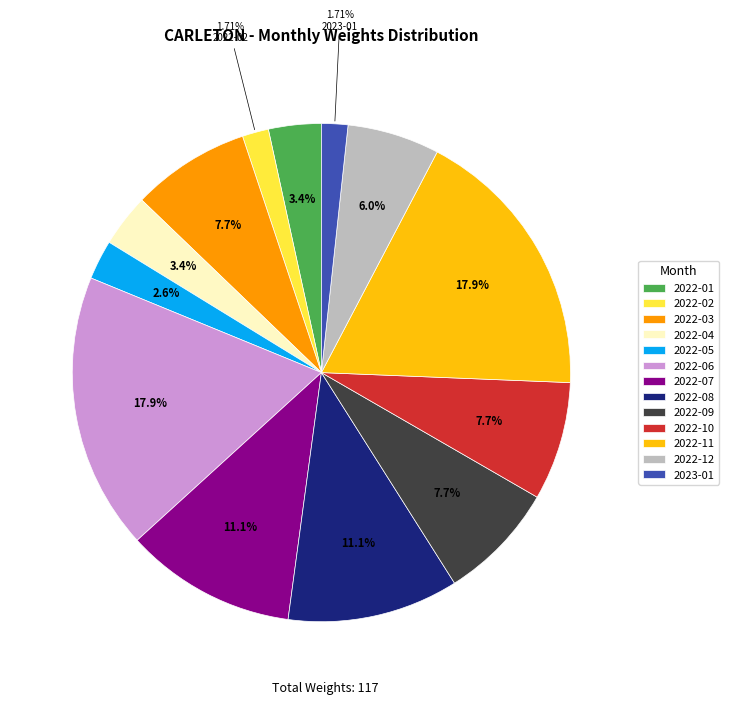

The 2023-01 slice represents 2% of the pie. True or false?

True